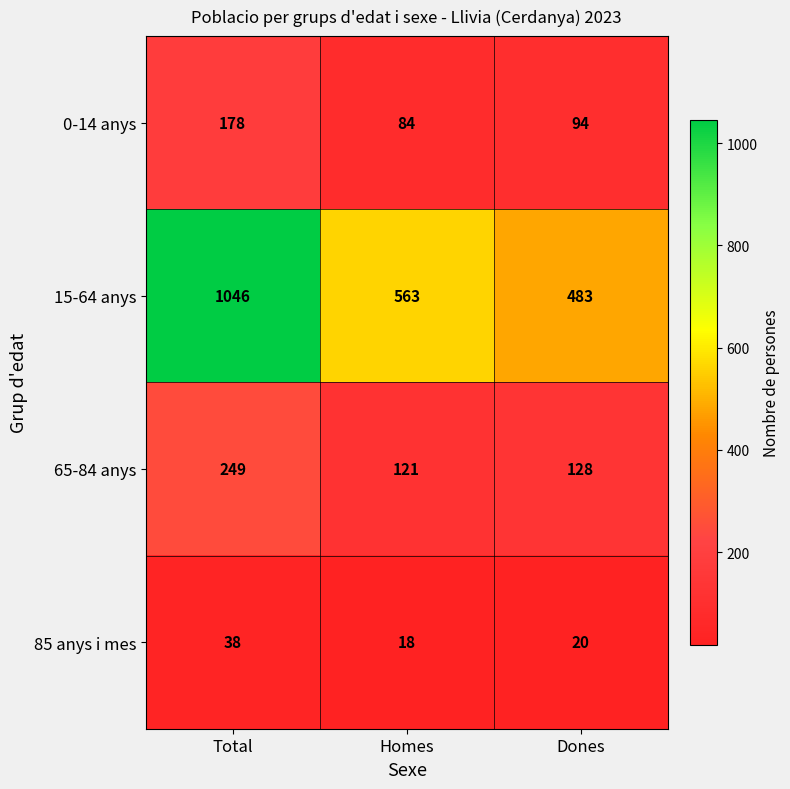

How many distinct data groups are displayed?

4